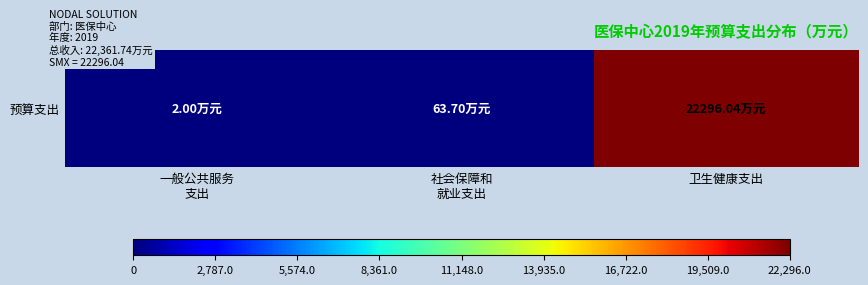

Where does the data first go above 63?

社会保障和
就业支出